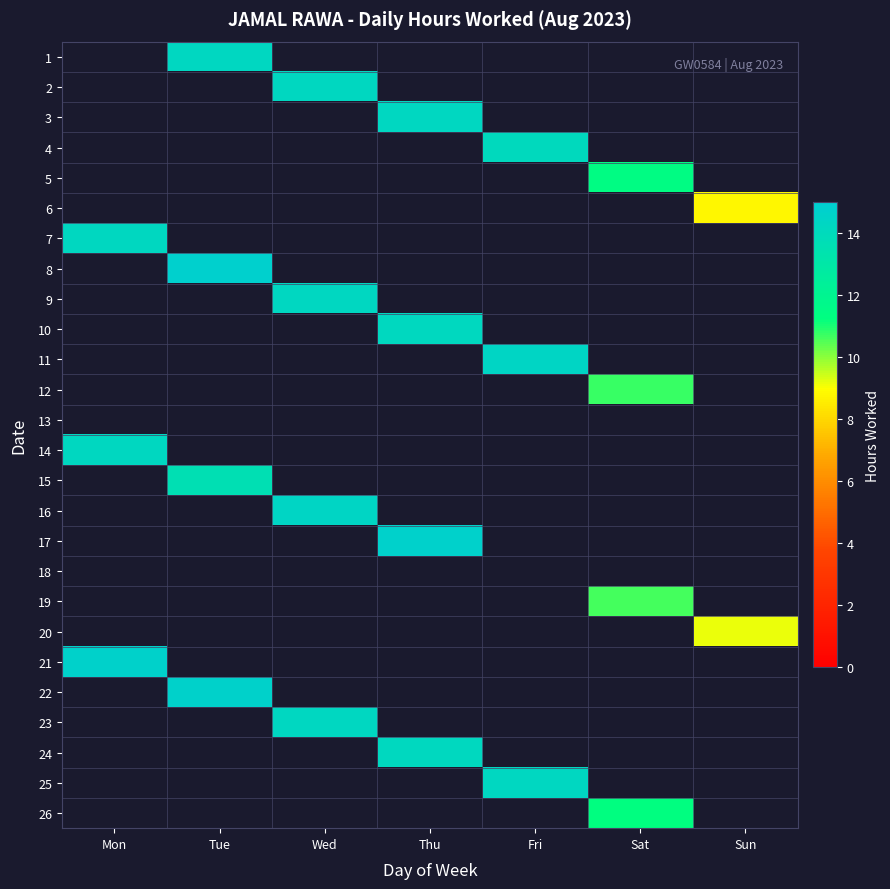

Which label corresponds to the largest value in the chart?

Tue